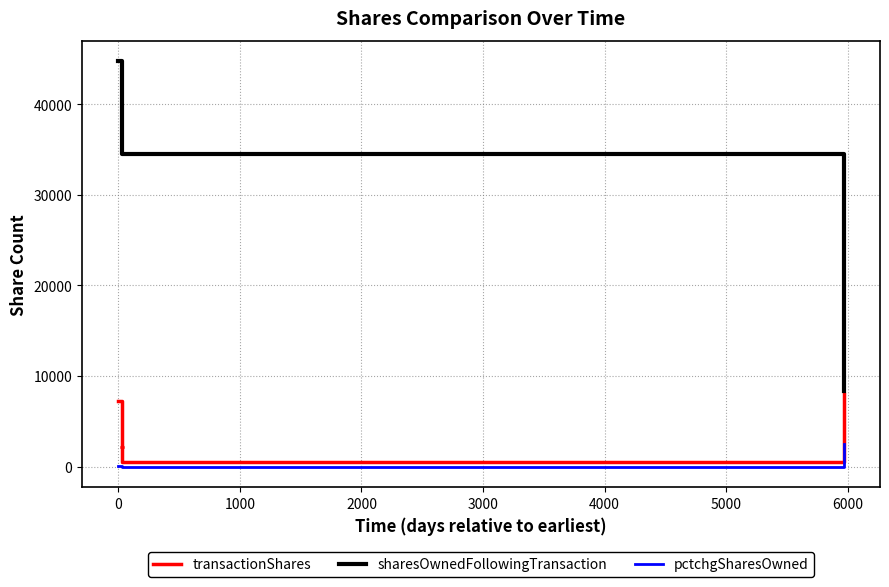

Which series has the largest total across all categories?

sharesOwnedFollowingTransaction